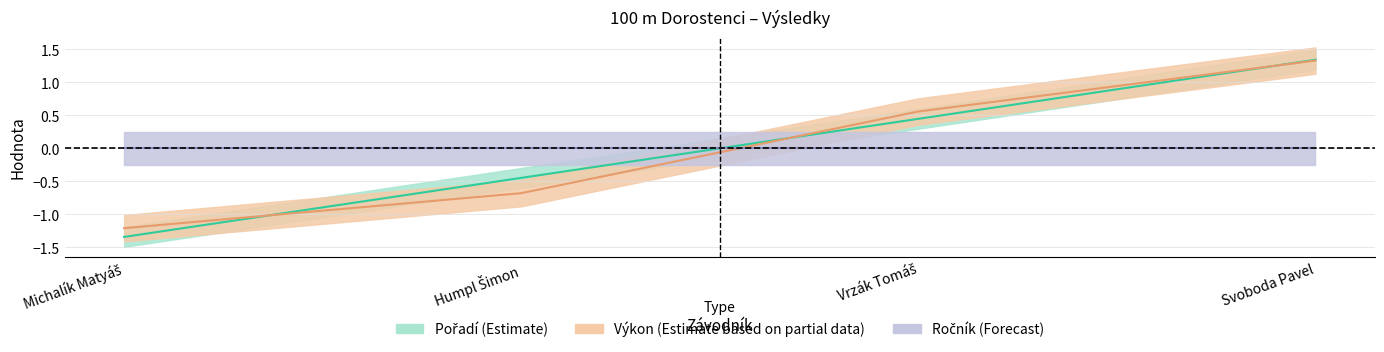

What is the approximate value of Pořadí at Svoboda Pavel?

1.3